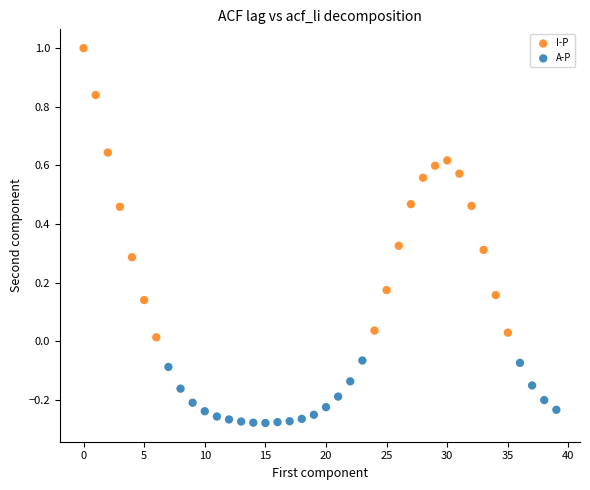

Which series has the largest Y range (max minus min)?

I-P